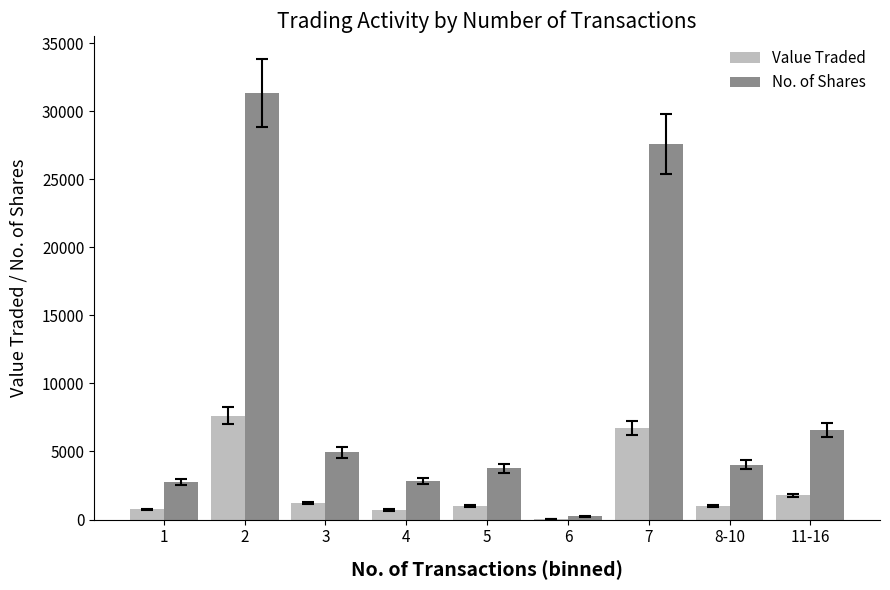

Is it true that Value Traded equals 701 at 4?

True